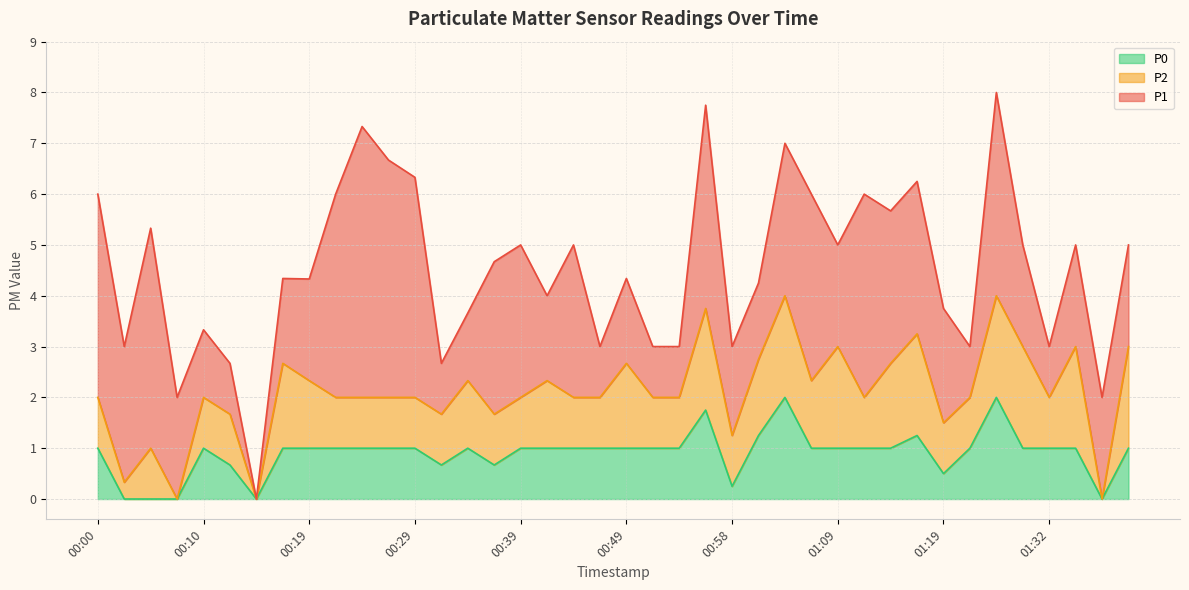

What is the total value across all series at 00:22?

6.0